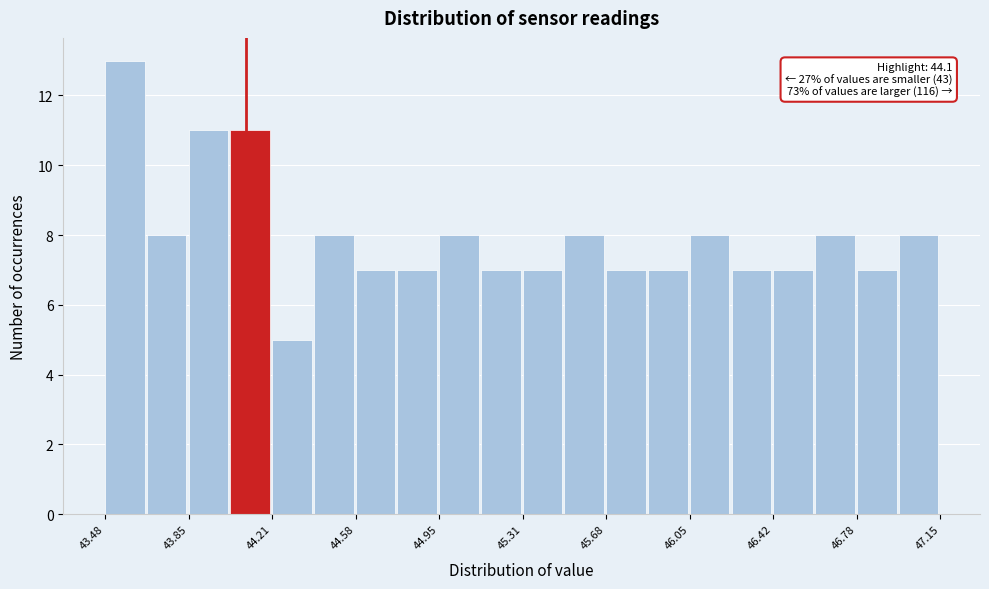

Around what value on the x-axis is the tallest bar? Give the approximate position of its centre, as read against the axis.

43.55